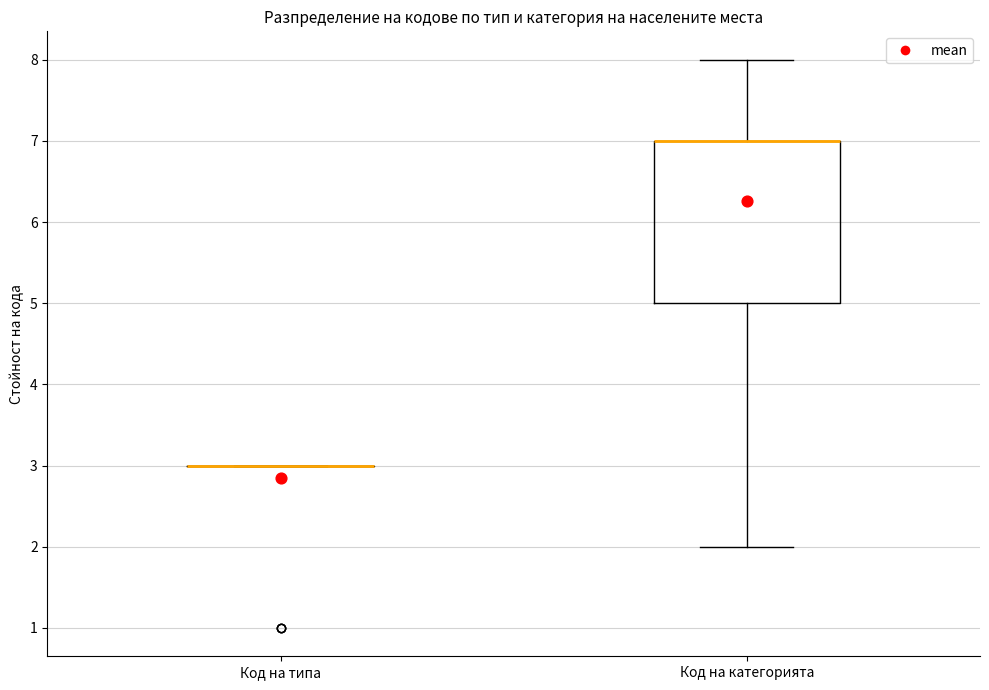

Reading left to right, transcribe this box plot: for each box, give where its median line is, the range the box spans, and where its two whiskers end, as read against the y-axis. The values are not printed on the chart, so give them approximately, as read against the axis.

Код на типа: box collapsed to a line at 3, whiskers 3 to 3
Код на категорията: median 7 (drawn on the box's upper edge), box 5 to 7, whiskers 2 to 8